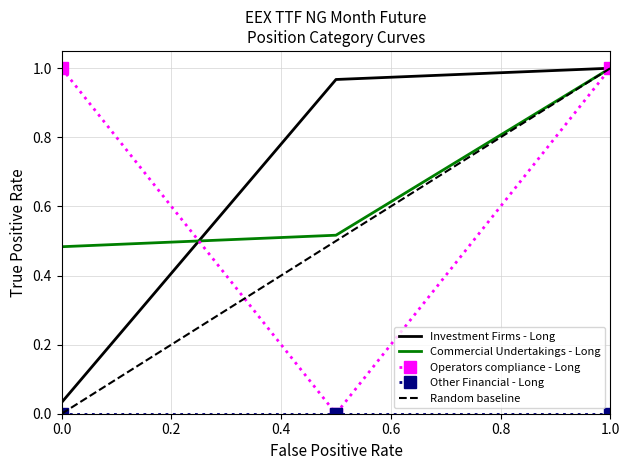

True or false: Operators compliance - Long has a value of 0.4 at 1.0.

False